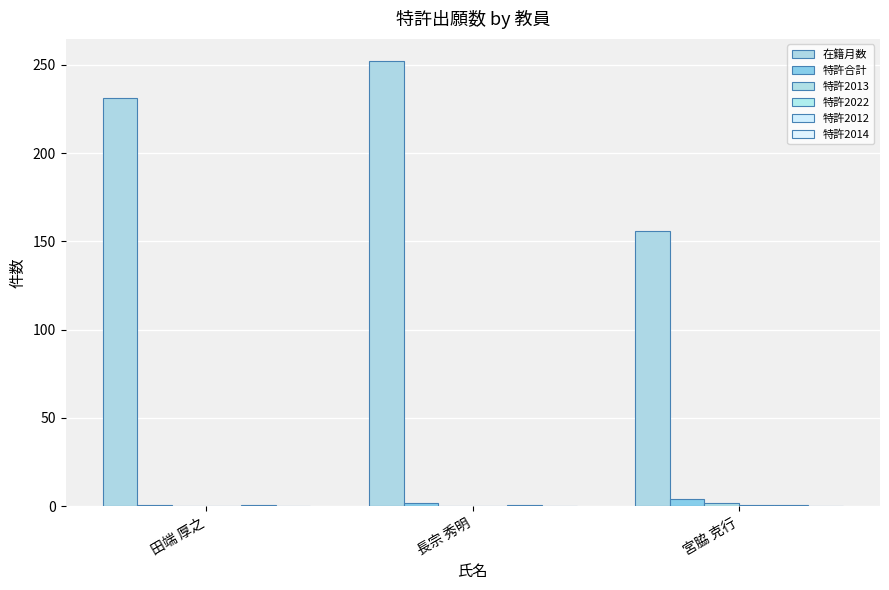

Is it true that 特許2022 equals 0 at 長宗 秀明?

True